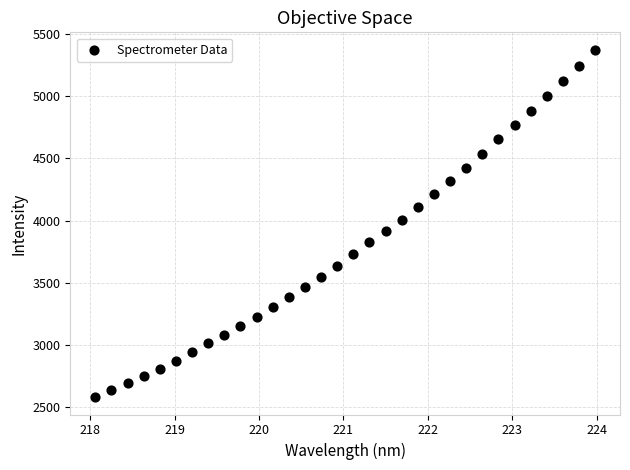

What is the range of X values (max minus min)?

5.9